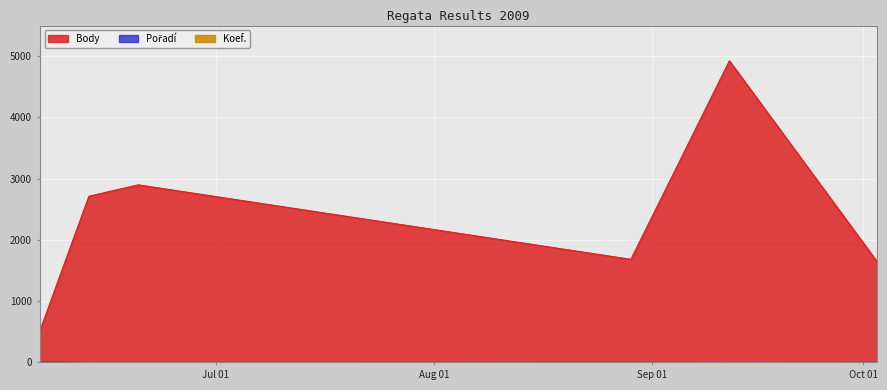

Between 2009-06-20 and 2009-06-06, which is larger?

2009-06-20